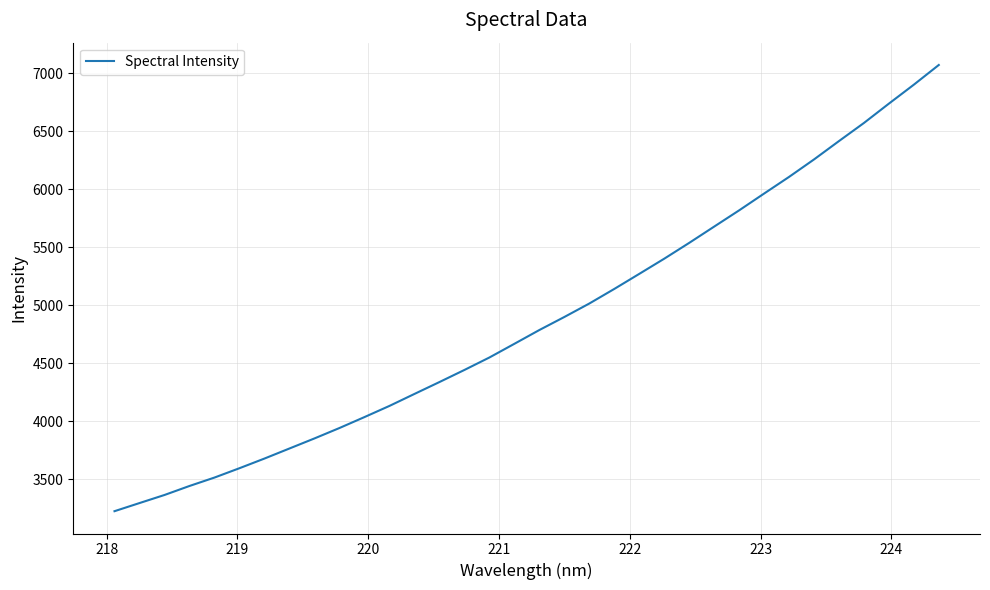

What is the smallest value displayed?

3222.5